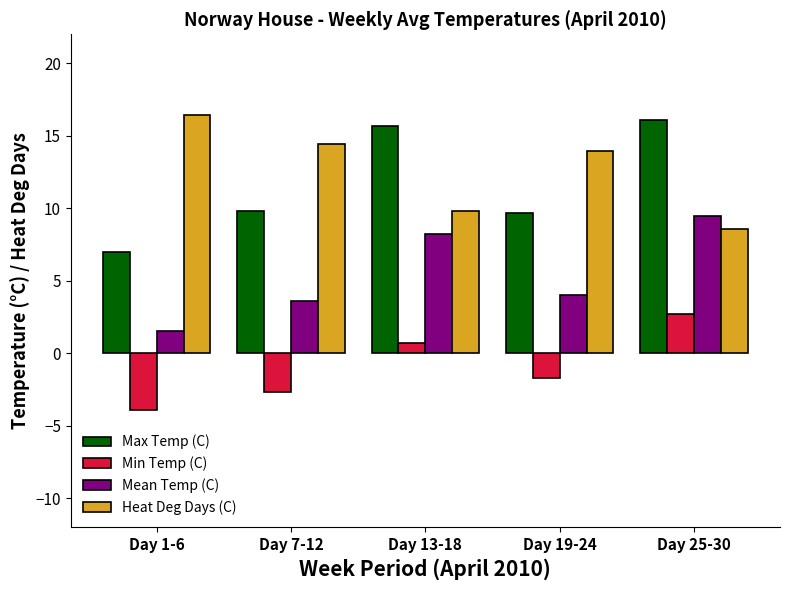

At how many categories does at least one series exceed 4?

5